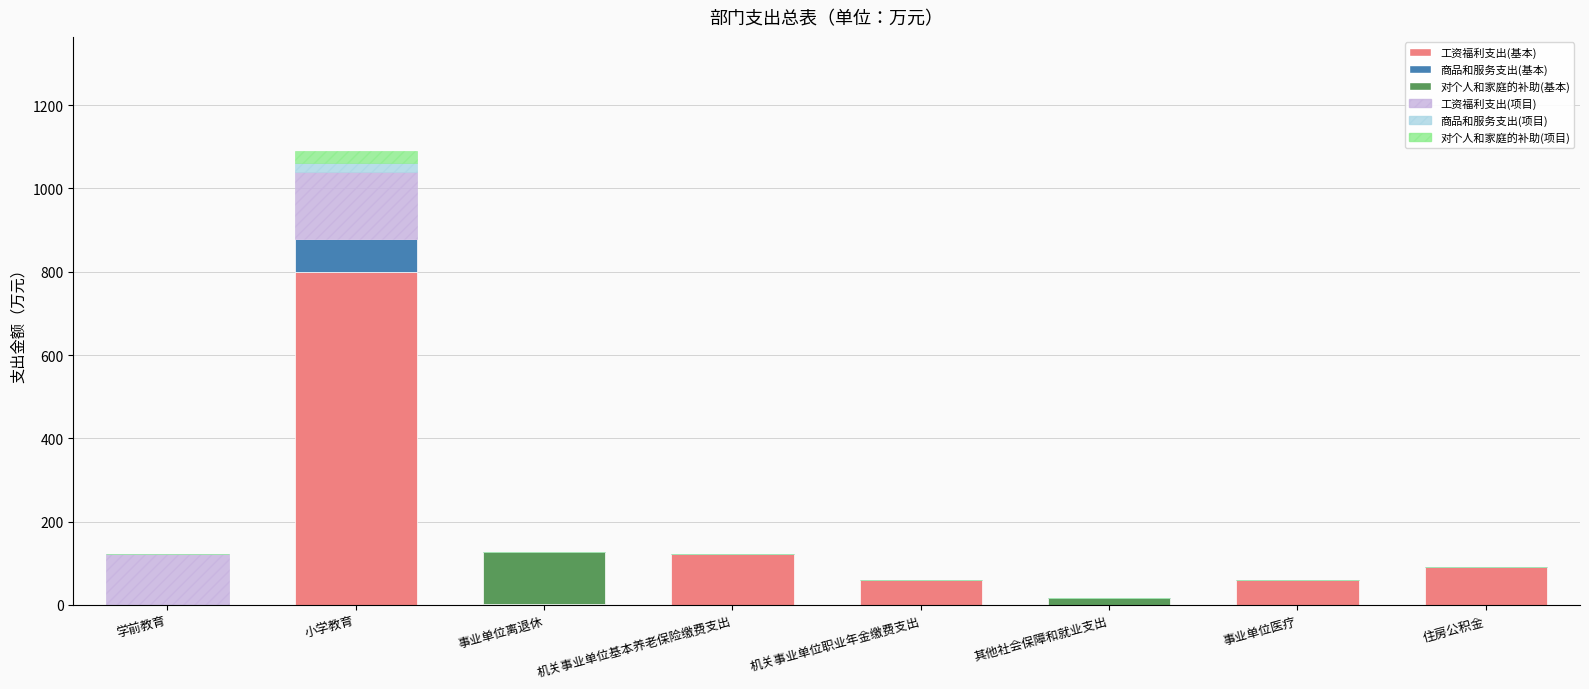

What is the total value across all series at 机关事业单位职业年金缴费支出?

60.7